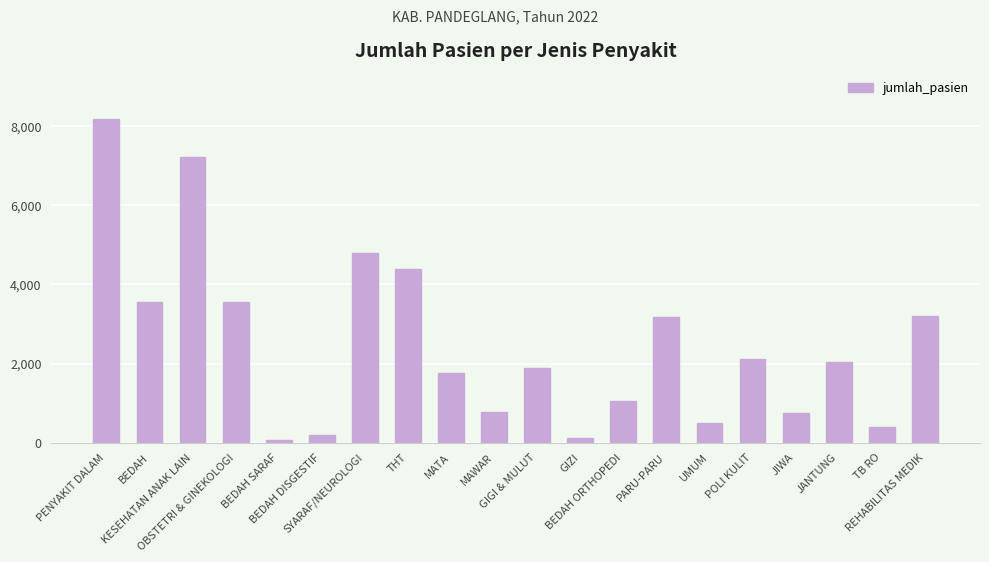

How many categories are shown in the chart?

20